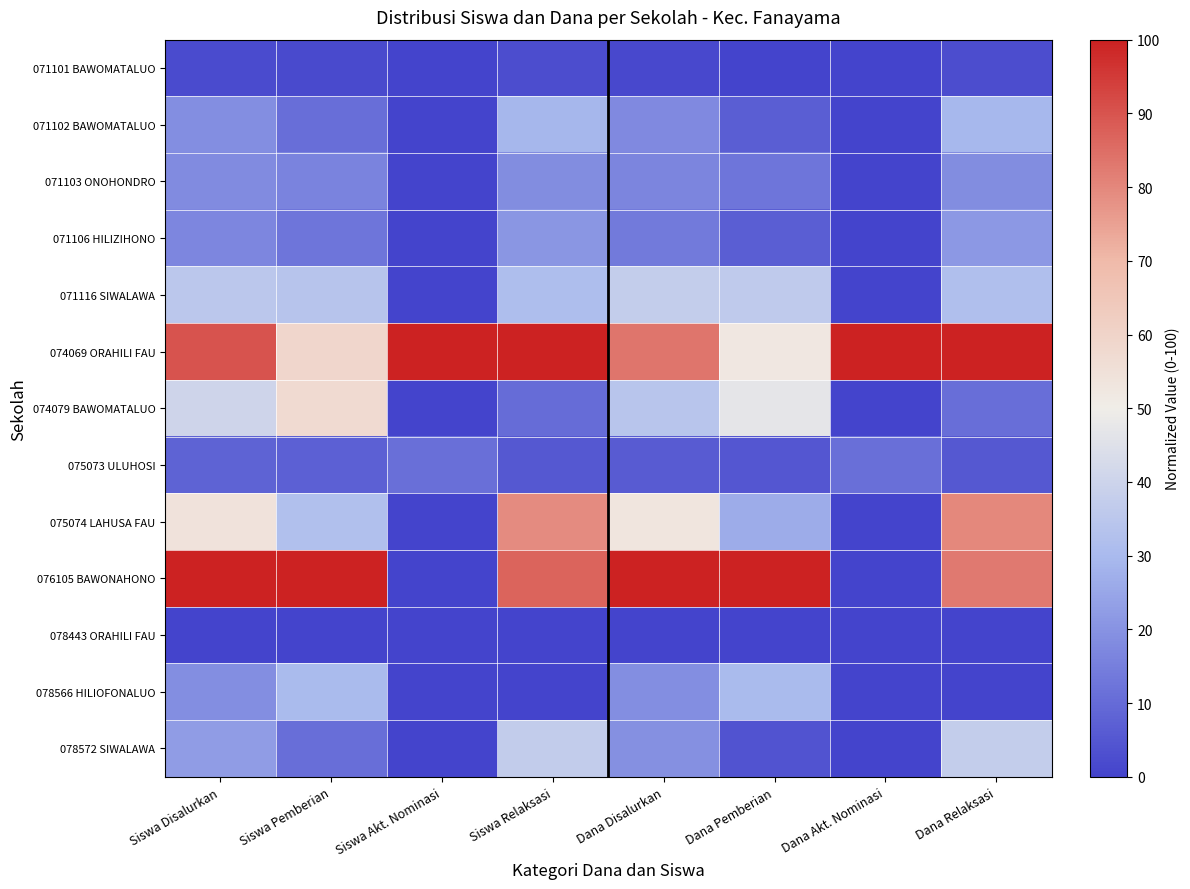

Which series has the largest range (max minus min)?

076105 BAWONAHONO